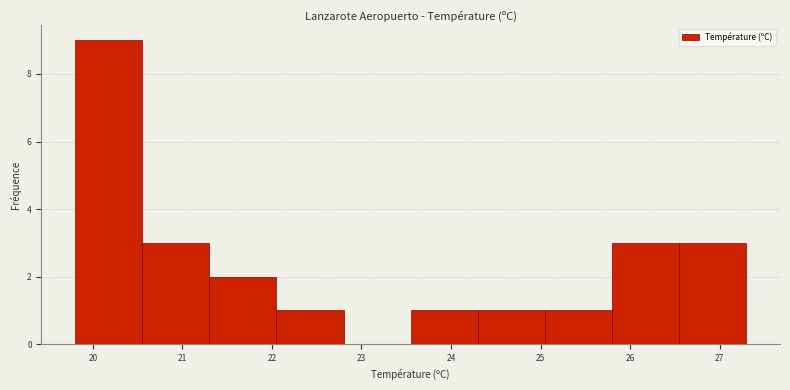

What is the height of the bar covering 26.55 to 27.30 on the x-axis? Neither the bar edges nor the heights are printed on the chart, so give them approximately, as read against the axes.

3